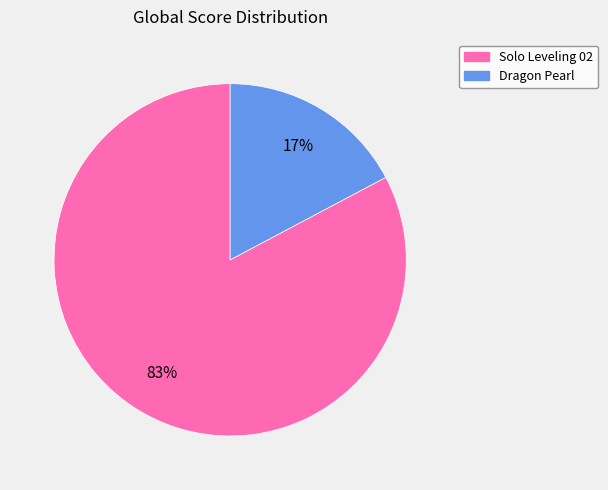

What percentage is the Solo Leveling 02 slice, to the nearest percent?

83%